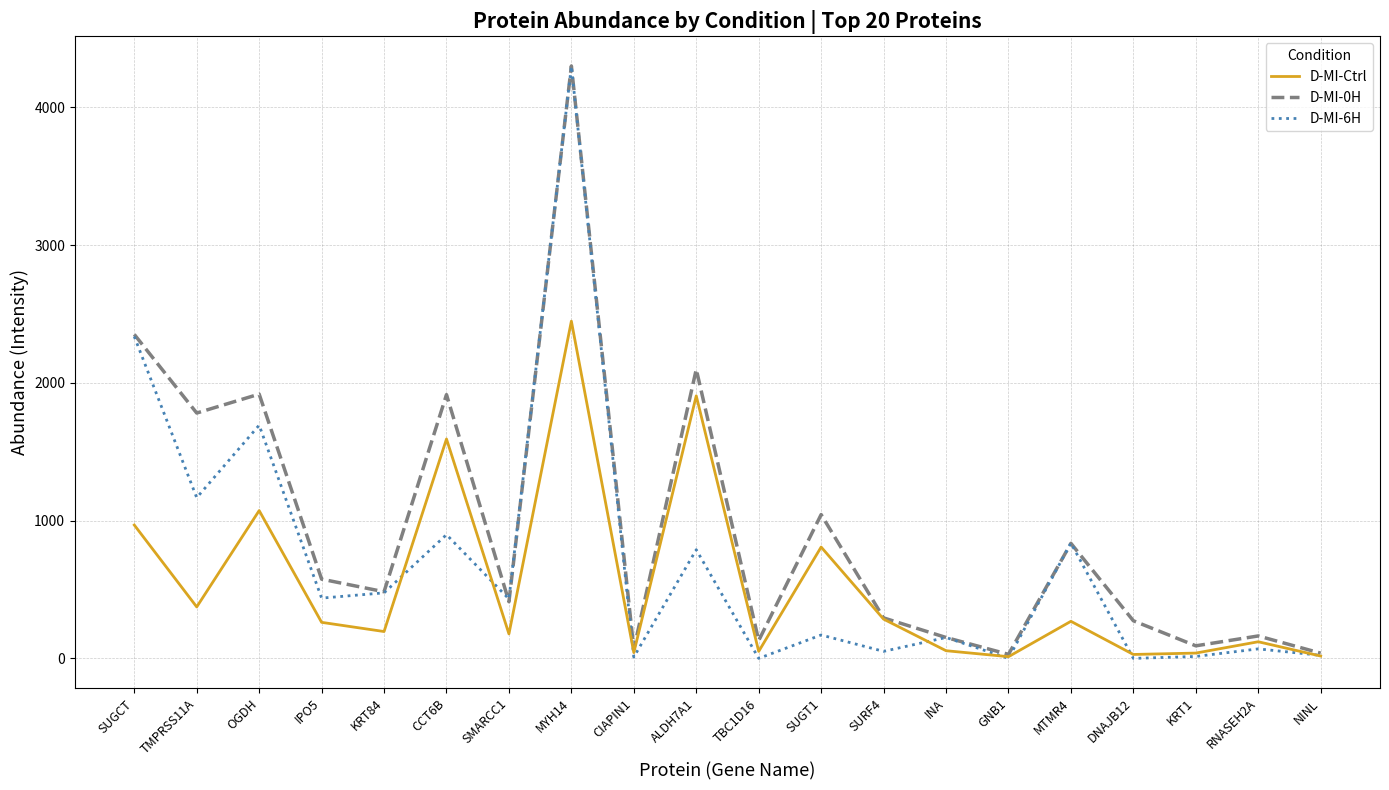

What is the difference between the second highest and minimum values in the D-MI-0H series?

2322.8